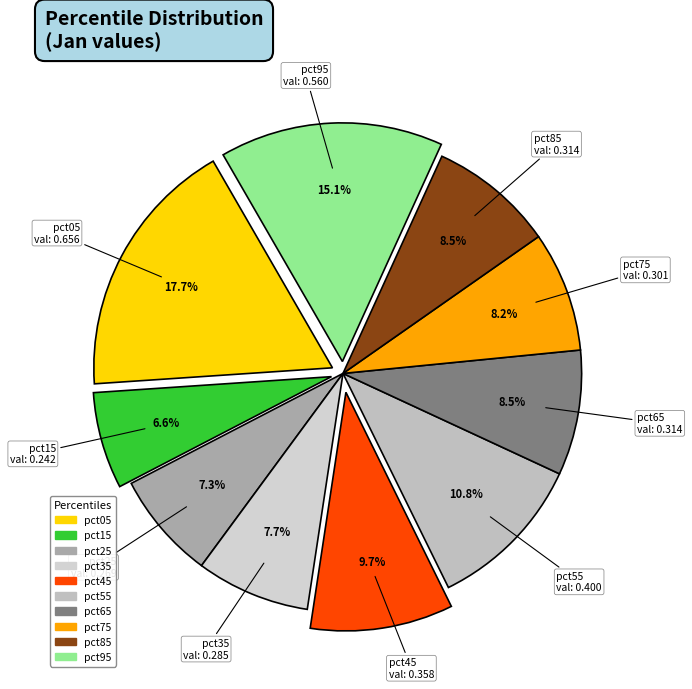

Is it true that pct45 is 3% of the pie?

False